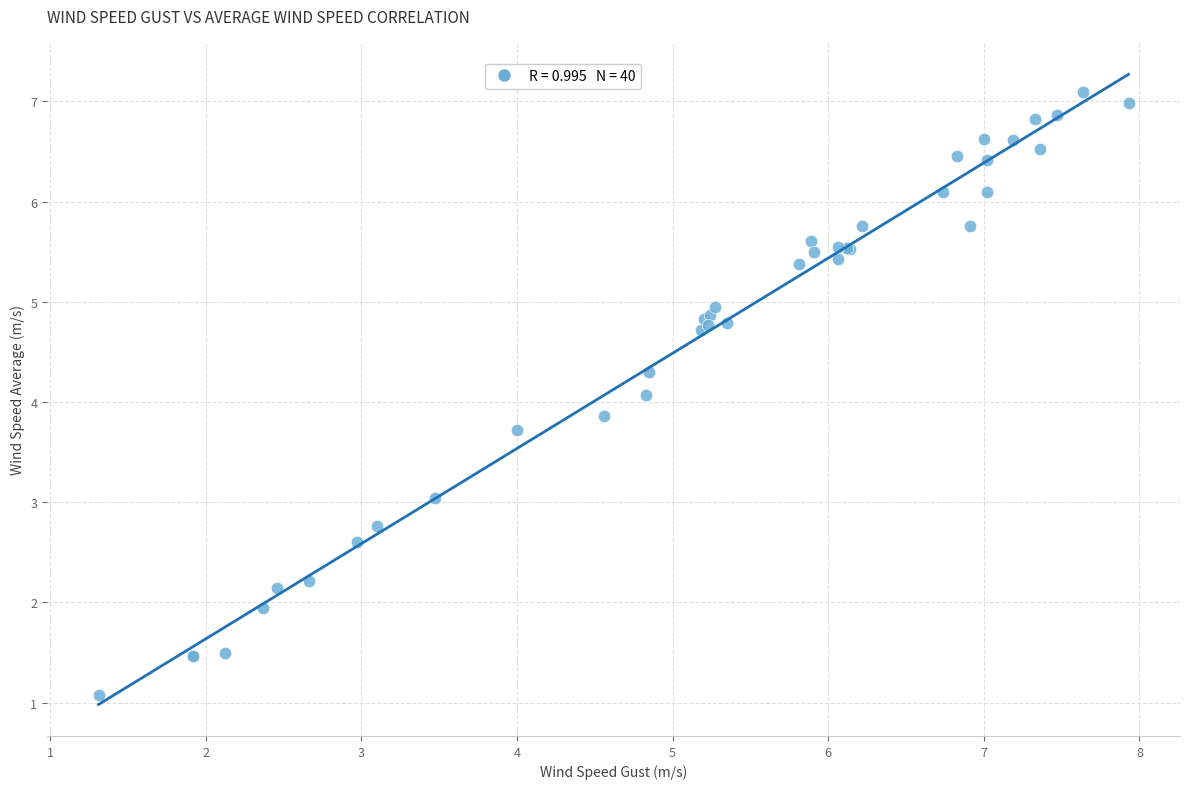

What Y value in the scatter plot is closest to 4?

4.1